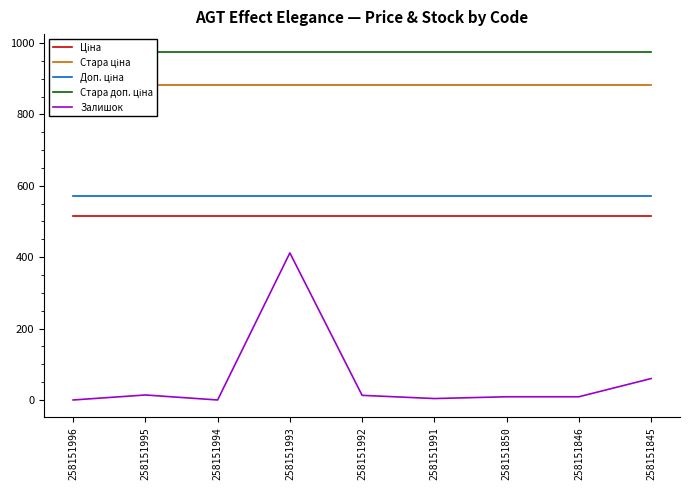

Count the number of data series in this chart.

5